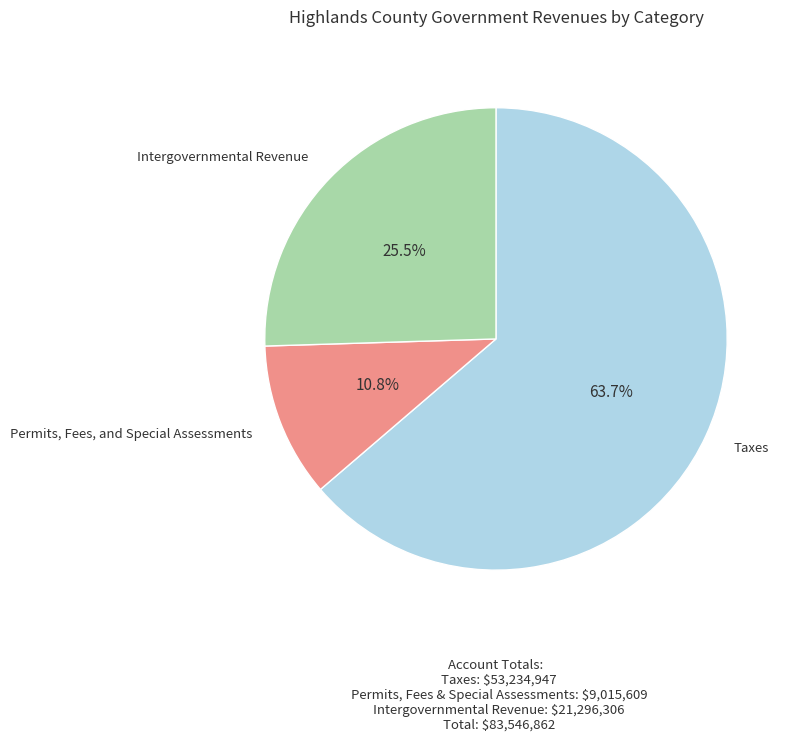

Is there any slice that represents more than half of the pie?

Yes